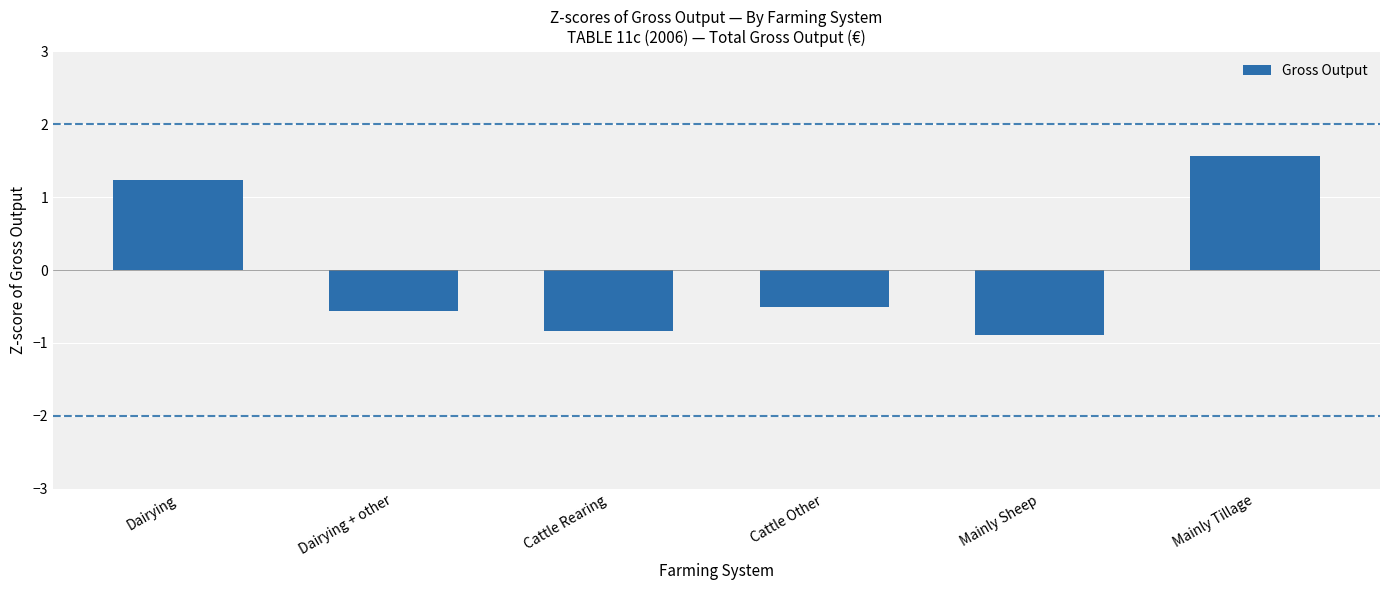

Which label corresponds to the smallest value in the chart?

Mainly Sheep